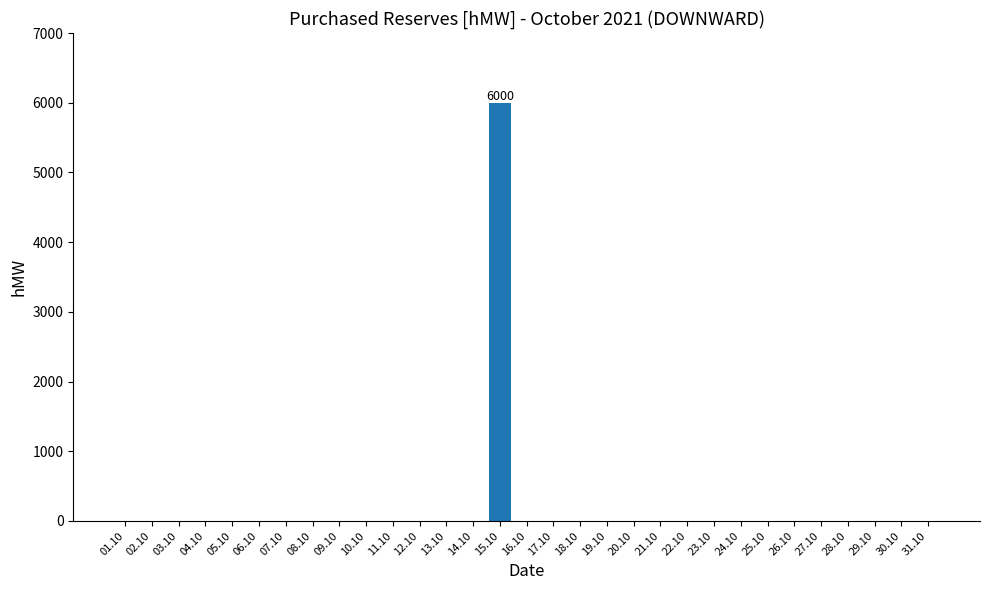

What is the greatest value displayed?

6000